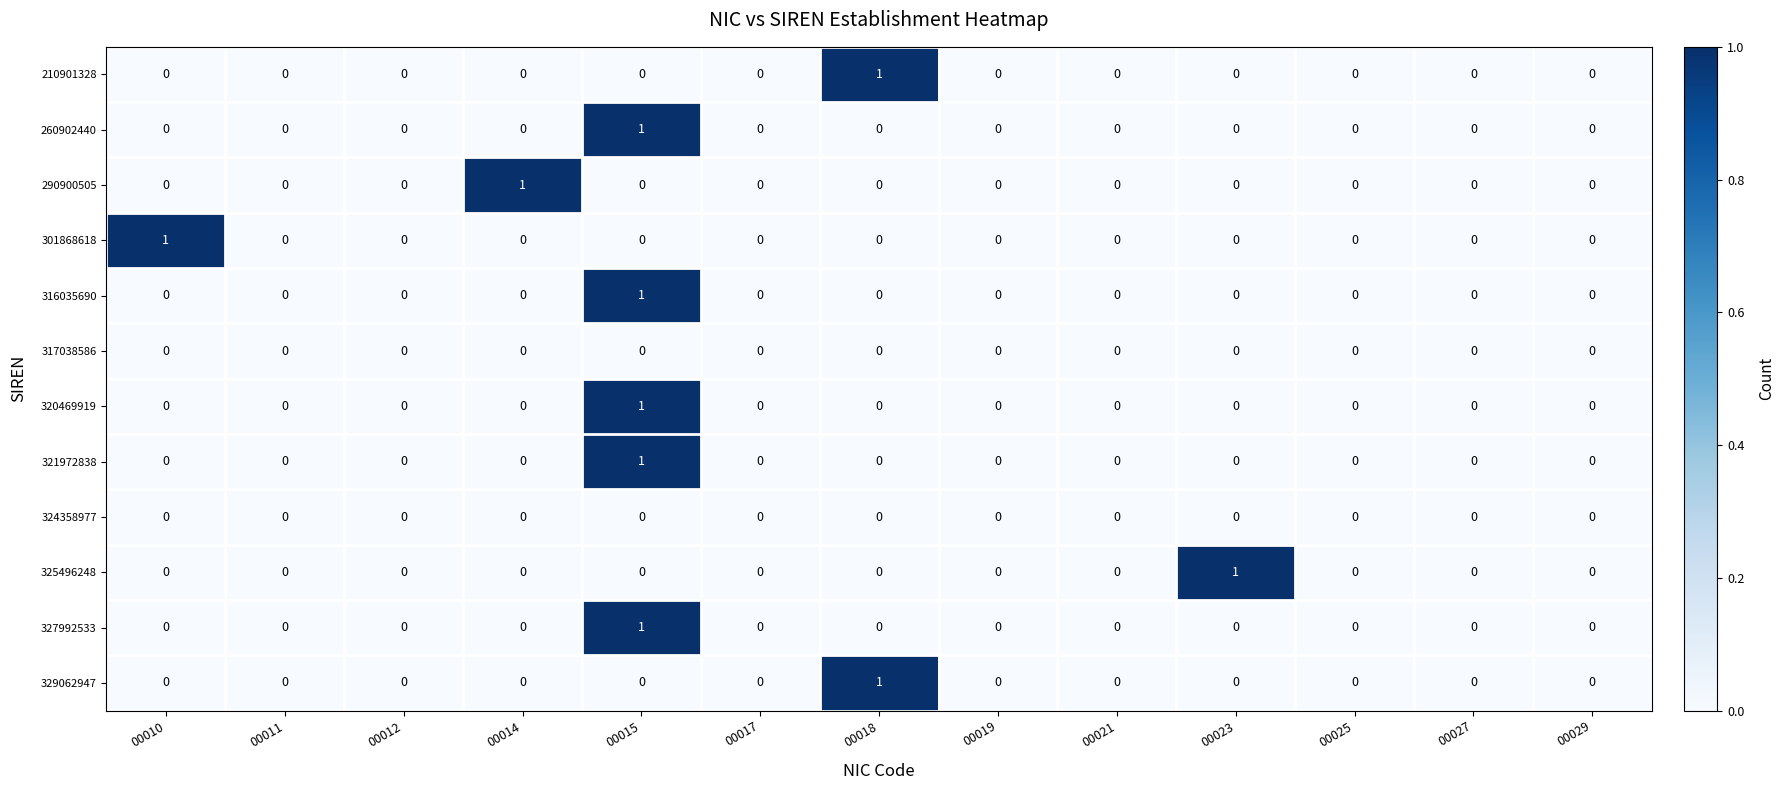

At which label does 327992533 reach its peak?

00015